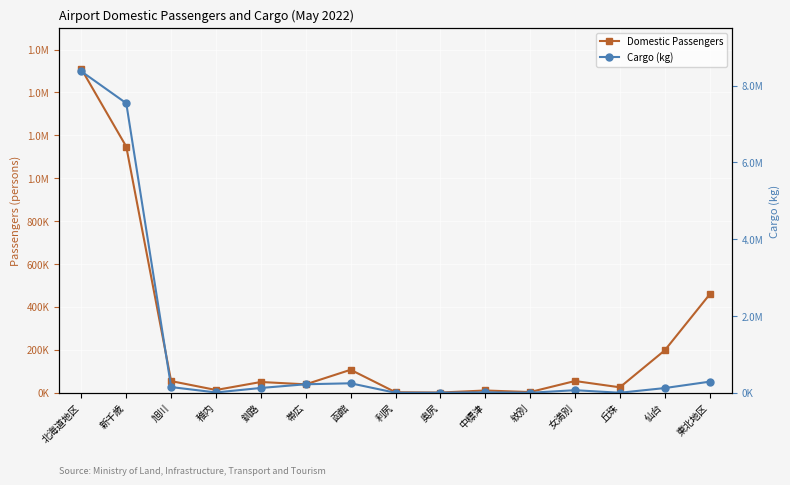

Which series has the widest spread of values?

Cargo (kg)